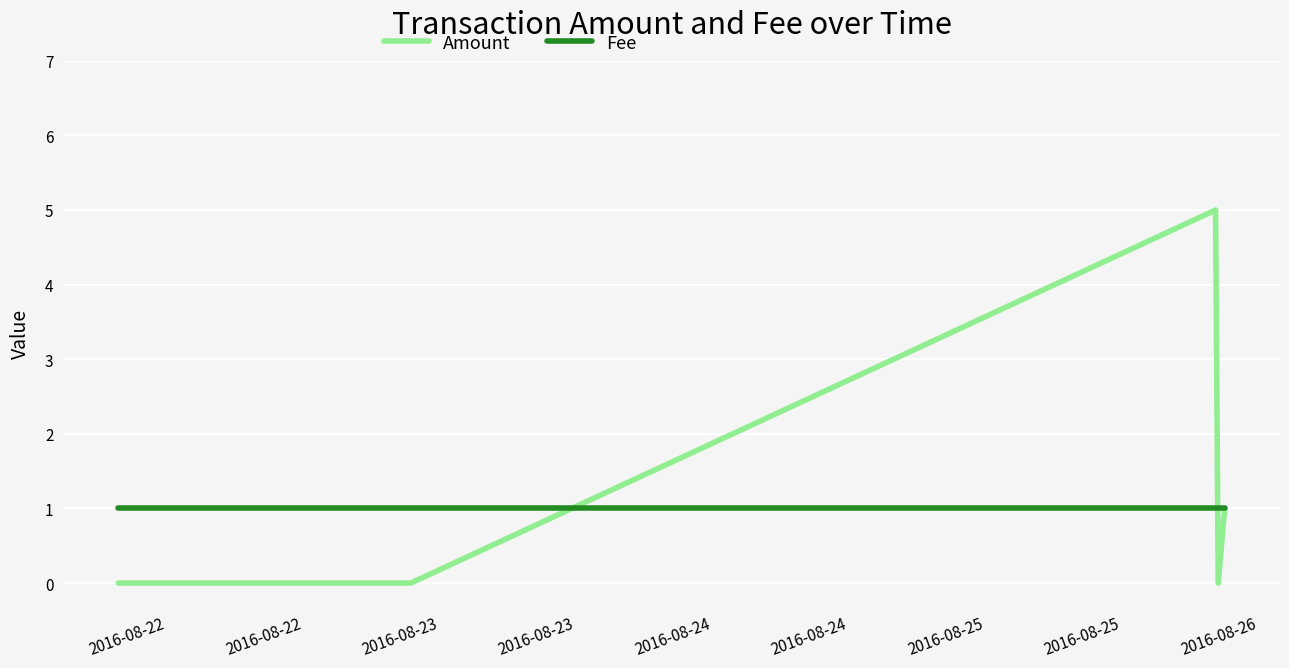

How many lines are shown in the chart?

2